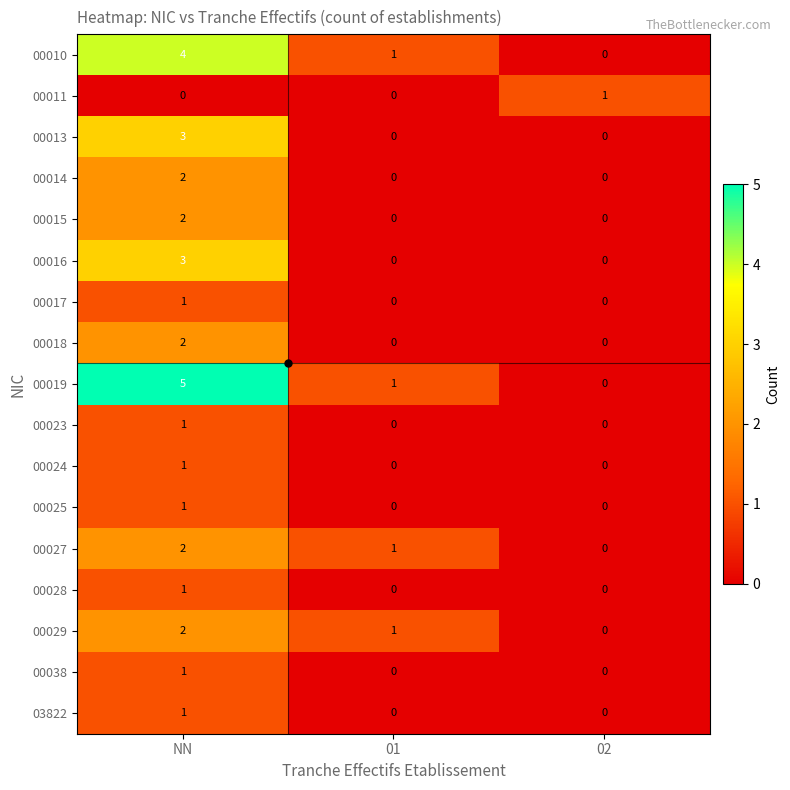

At which category does the chart reach its peak across all series?

NN